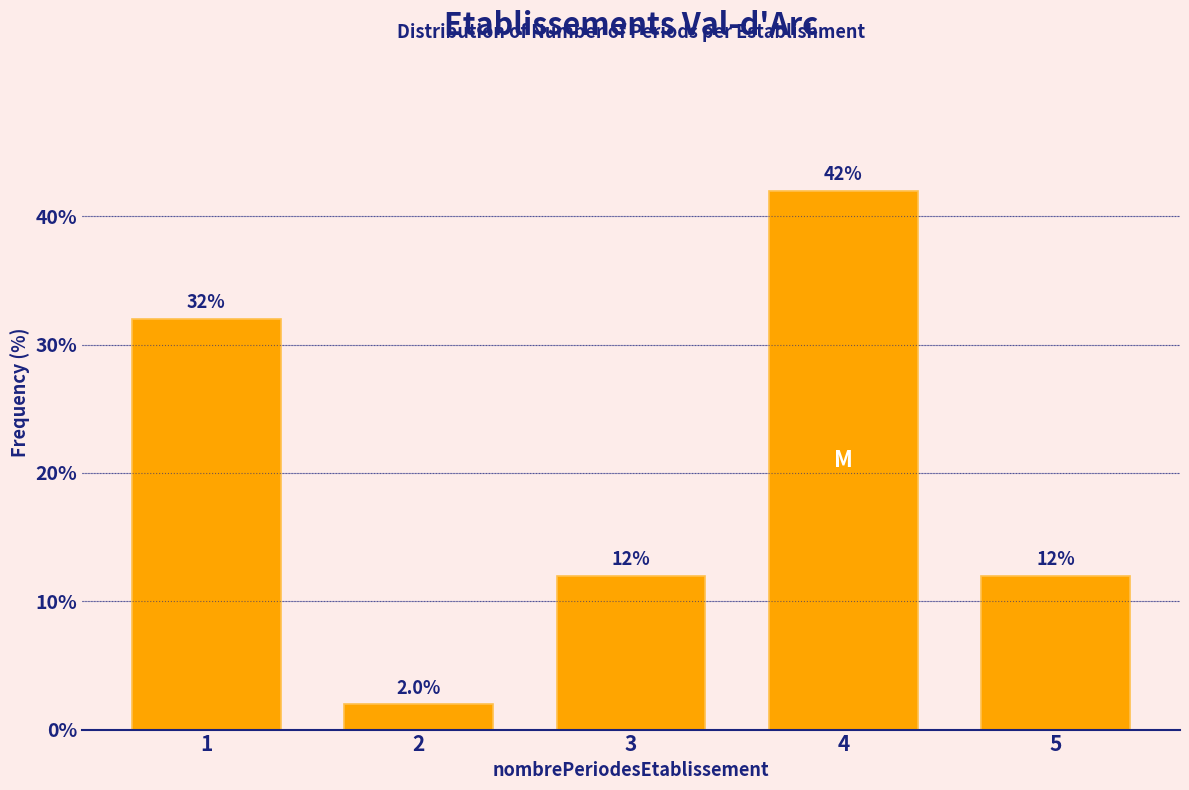

Reading left to right, transcribe all the data shown in this chart.

1=32	2=2	3=12	4=42	5=12